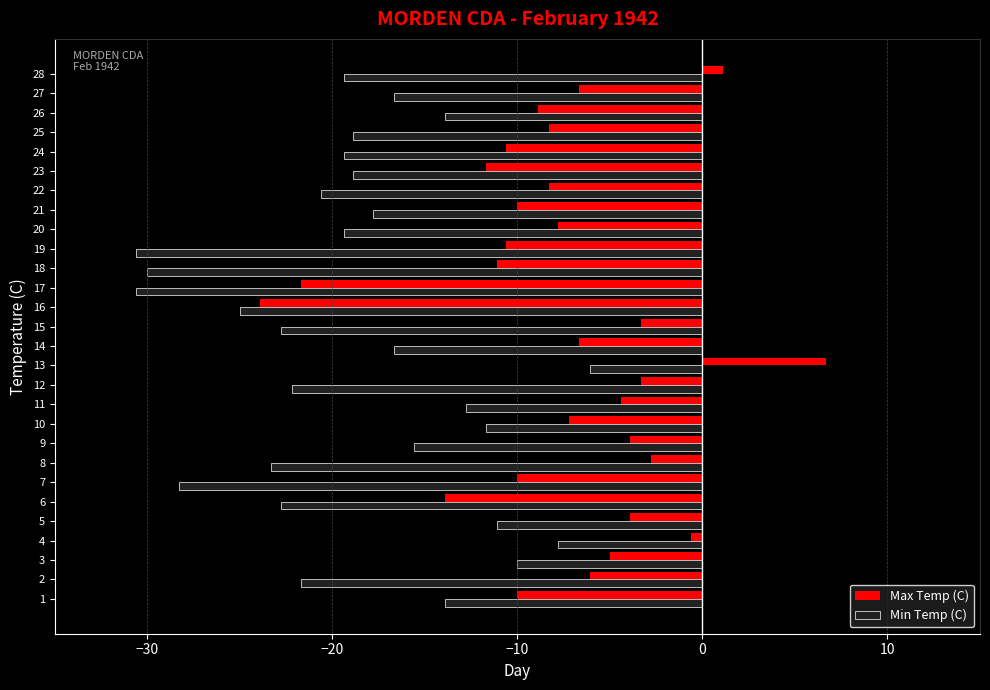

What is the total value across all series at 28?

-18.3